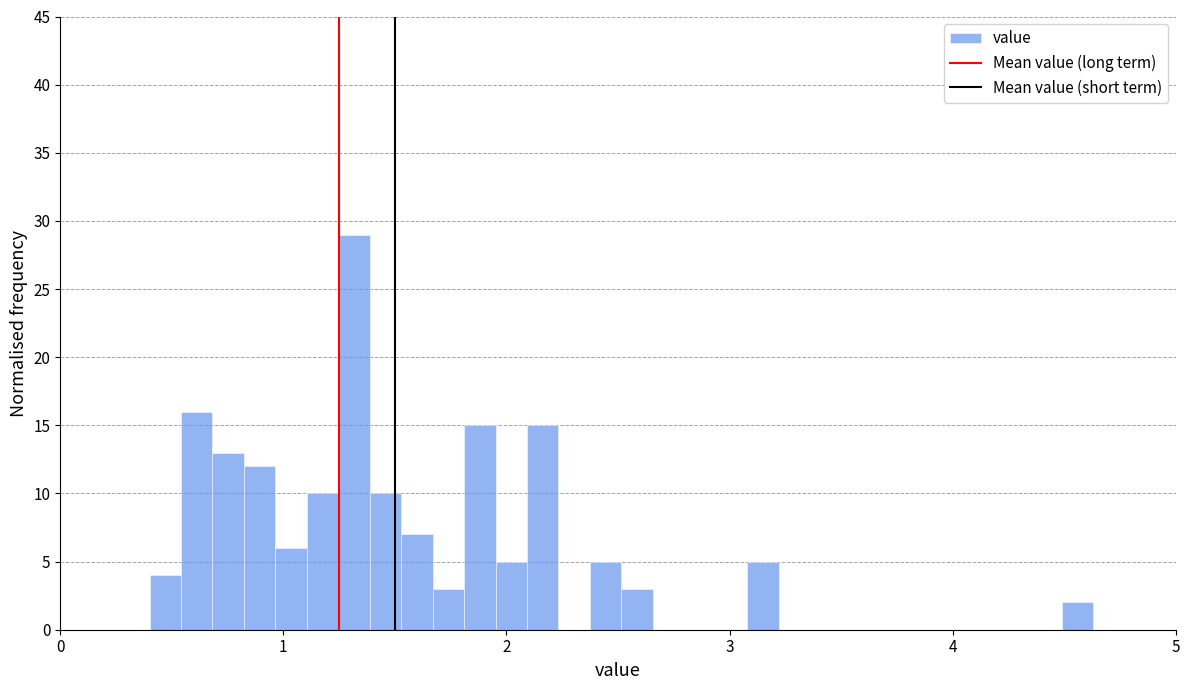

Around what value on the x-axis is the tallest bar? Give the approximate position of its centre, as read against the axis.

1.3